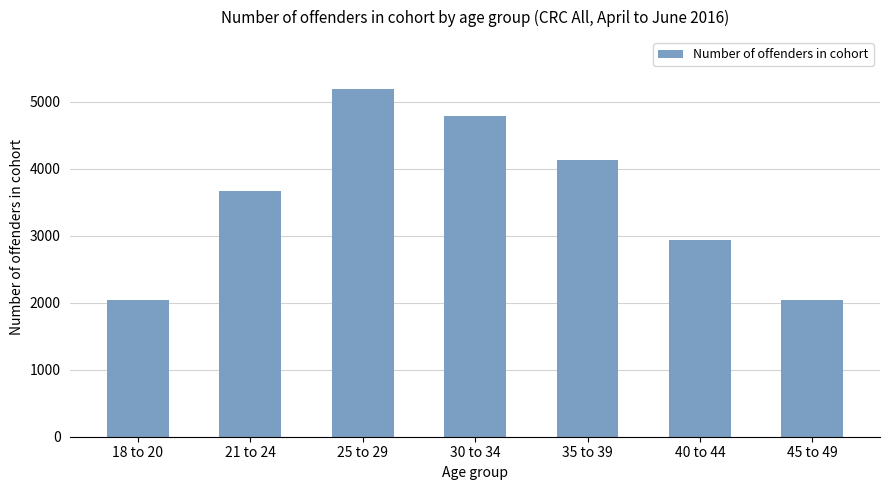

Count the number of data series in this chart.

1